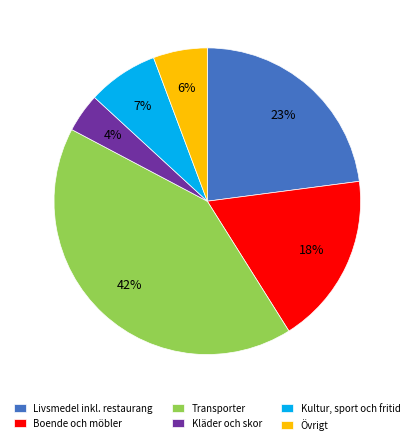

Do Transporter and Kläder och skor together represent more than half of the pie?

No